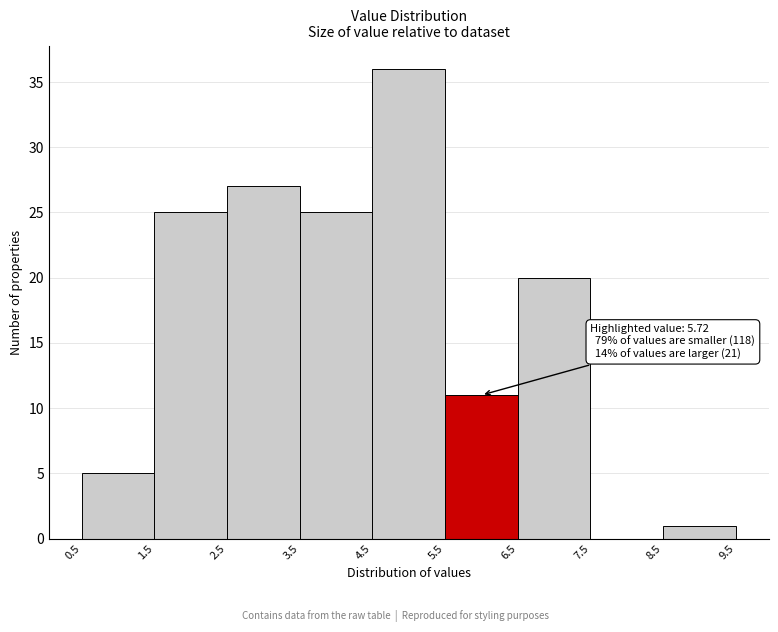

Which range on the x-axis has the tallest bar?

4.5 to 5.5